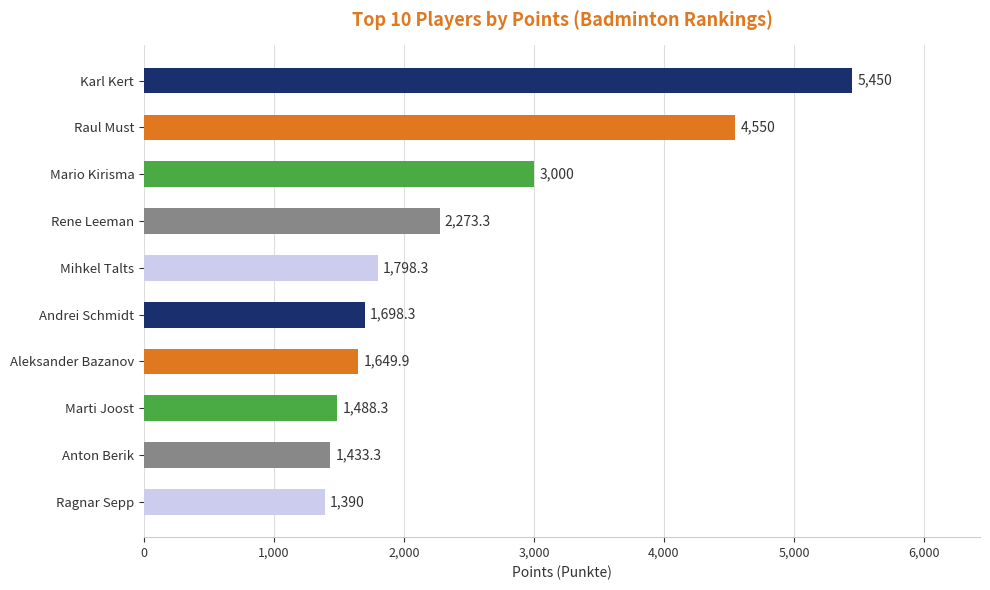

List the labels in order of value, smallest first.

Ragnar Sepp, Anton Berik, Marti Joost, Aleksander Bazanov, Andrei Schmidt, Mihkel Talts, Rene Leeman, Mario Kirisma, Raul Must, Karl Kert